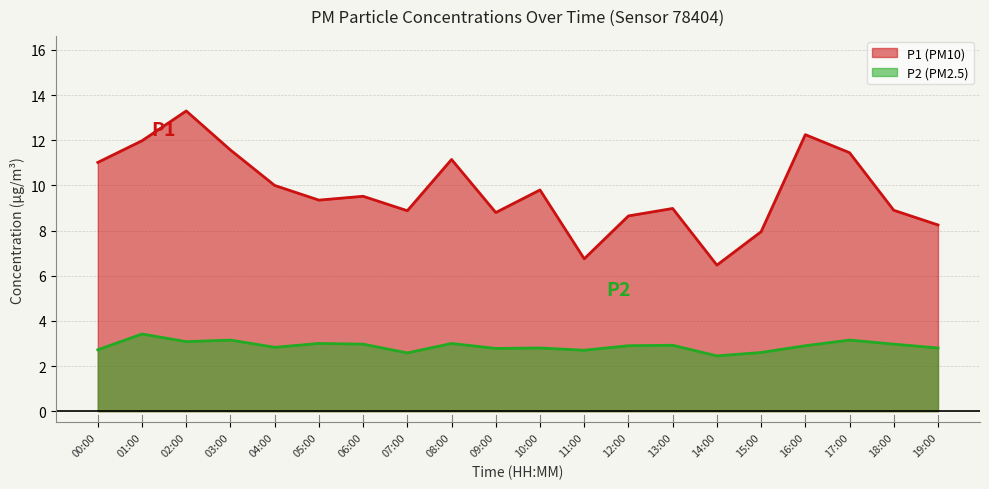

What are all the series names shown in the legend?

P1, P2